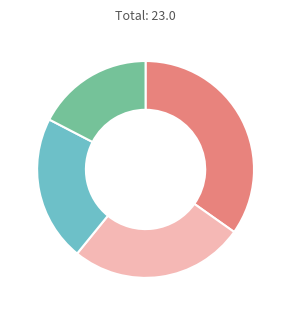

To the nearest percent, what is the difference between the largest and smallest slice percentages?

17%